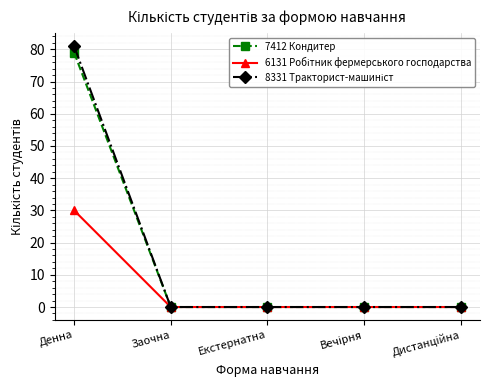

True or false: 7412 Кондитер has more than 2 interior local peaks.

False